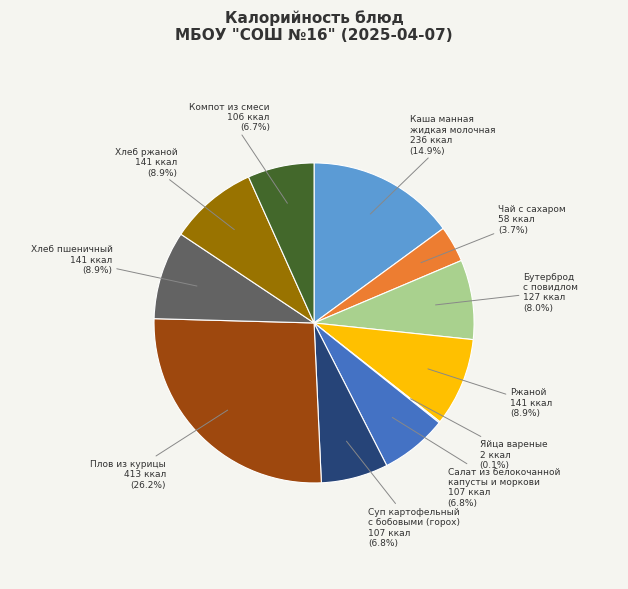

Between Чай с сахаром and Компот из смеси, which is larger?

Компот из смеси